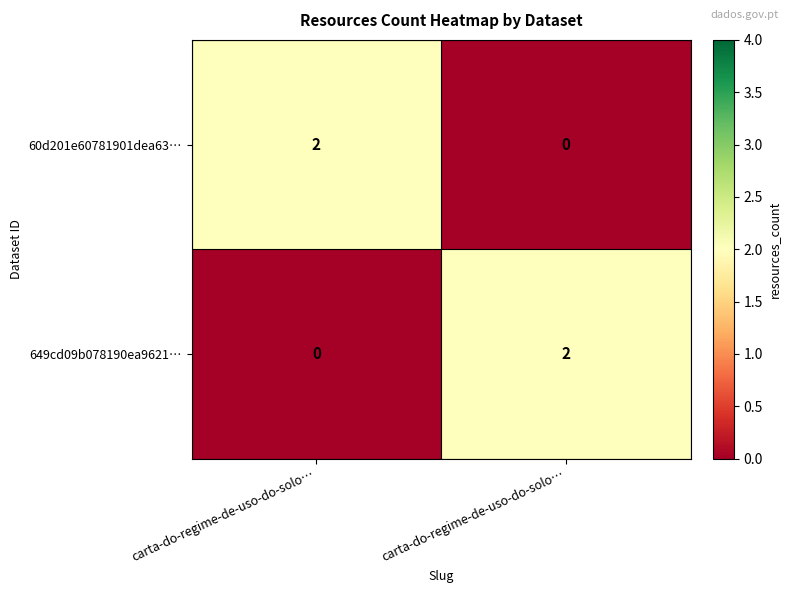

What is the total value across all series at carta-do-regime-de-uso-do-solo…?

2